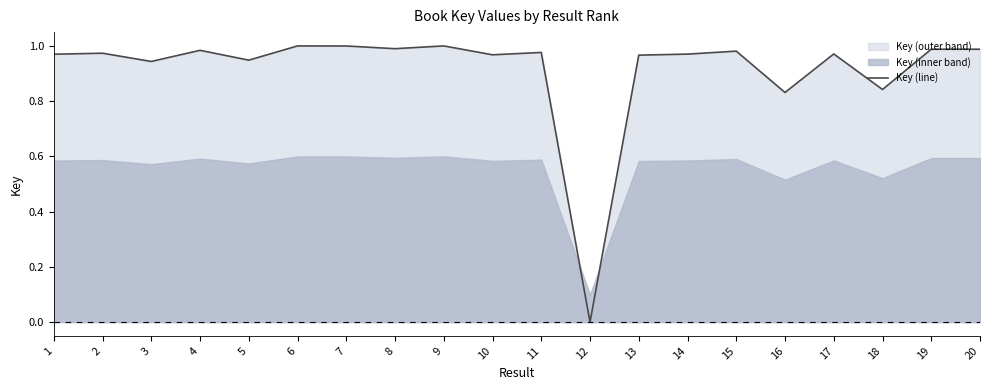

What is the average value?

0.9